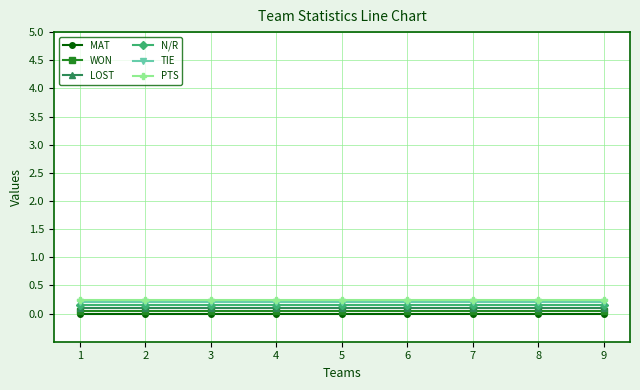

True or false: WON and PTS intersect in this chart.

False